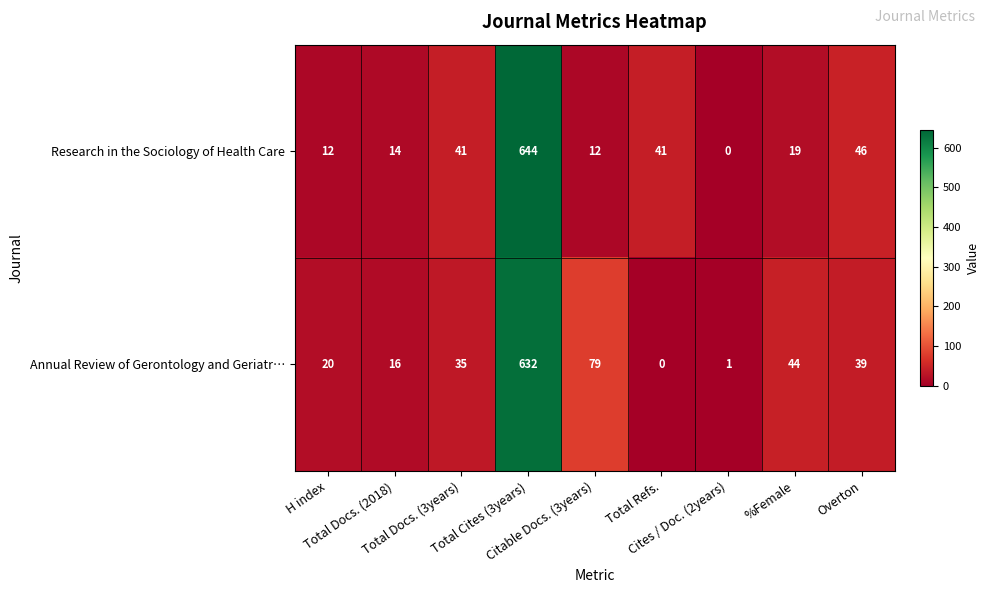

What is the difference between the second highest and minimum values in the Annual Review of Gerontology and Geriatr… series?

79